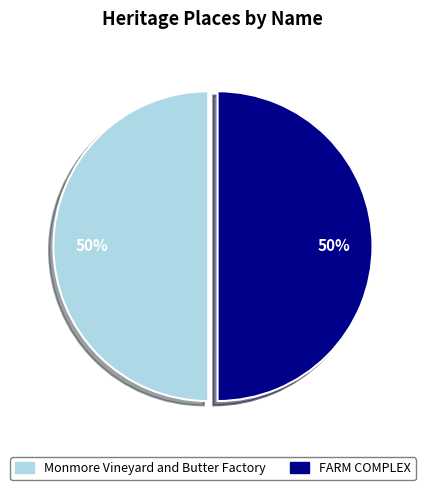

The FARM COMPLEX slice represents 50% of the pie. True or false?

True